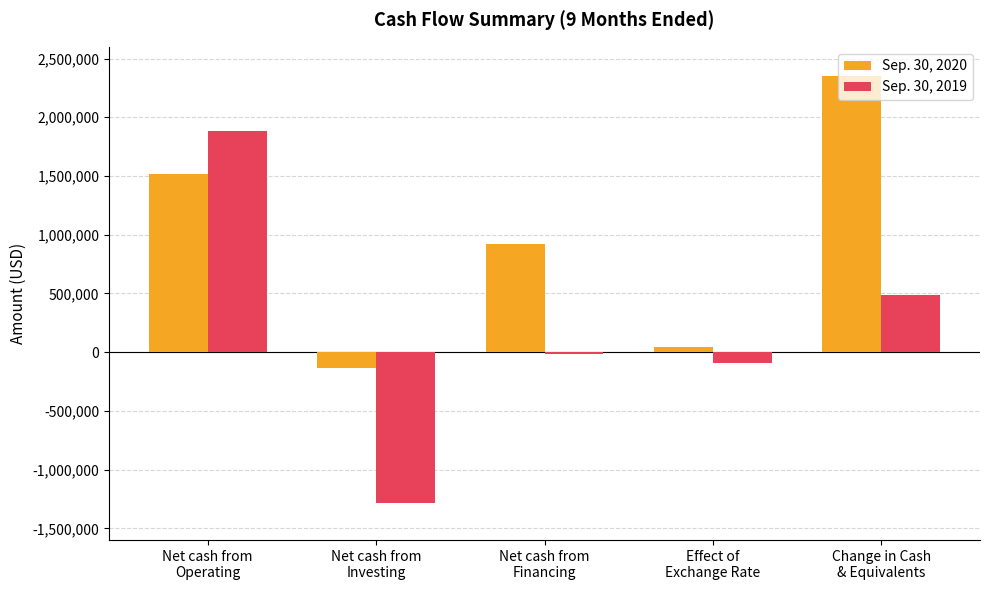

What is the average value of the Sep. 30, 2019 series?

194800